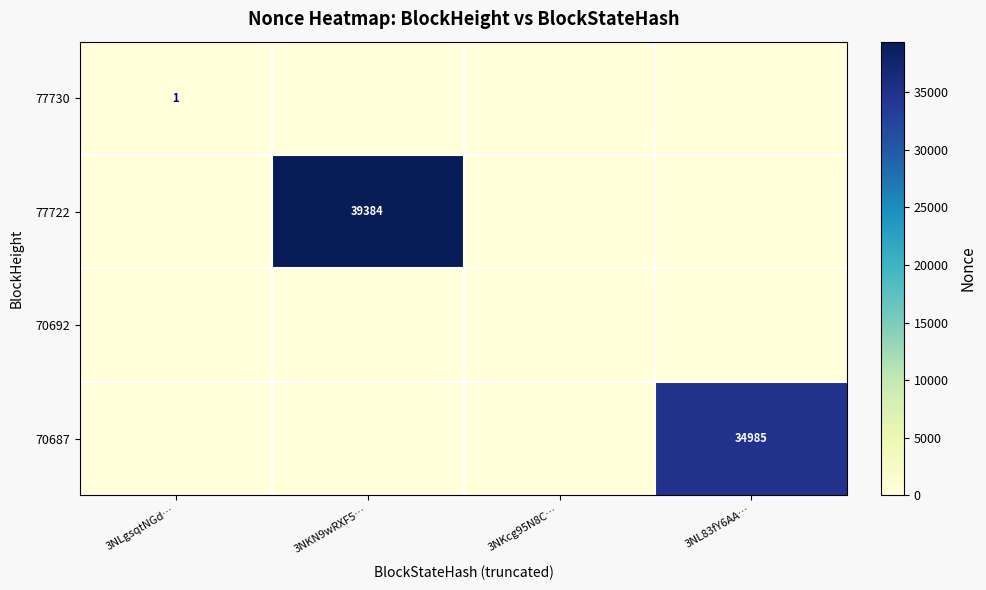

Is it true that 77722 equals 39384 at 3NKN9wRXF5…?

True